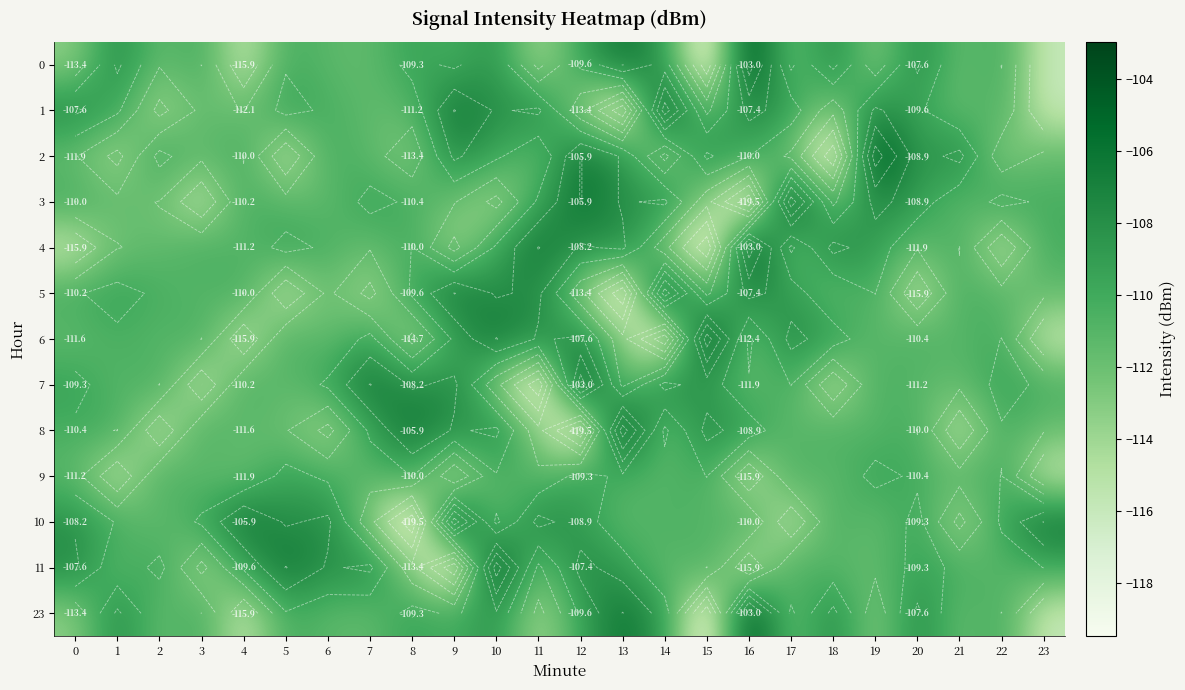

At which category is the sum across all series the highest?

10